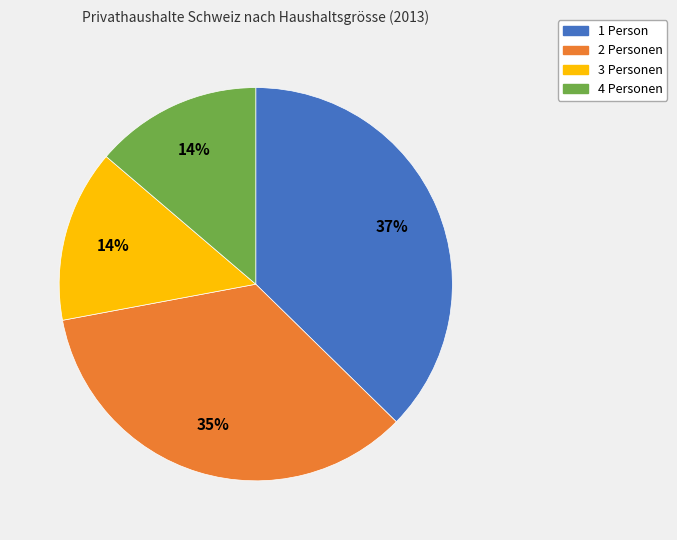

The 3 Personen slice represents 29% of the pie. True or false?

False